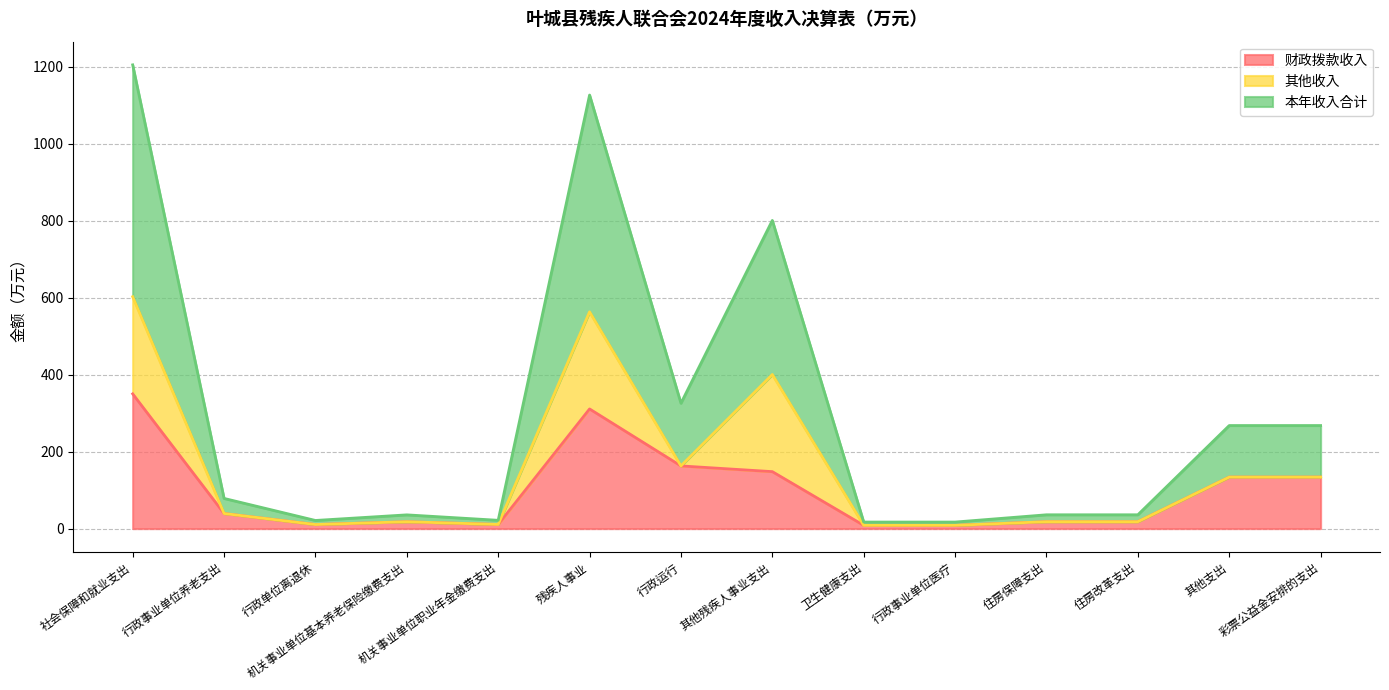

The 财政拨款收入 series shows 87.0 at 残疾人事业. True or false?

False